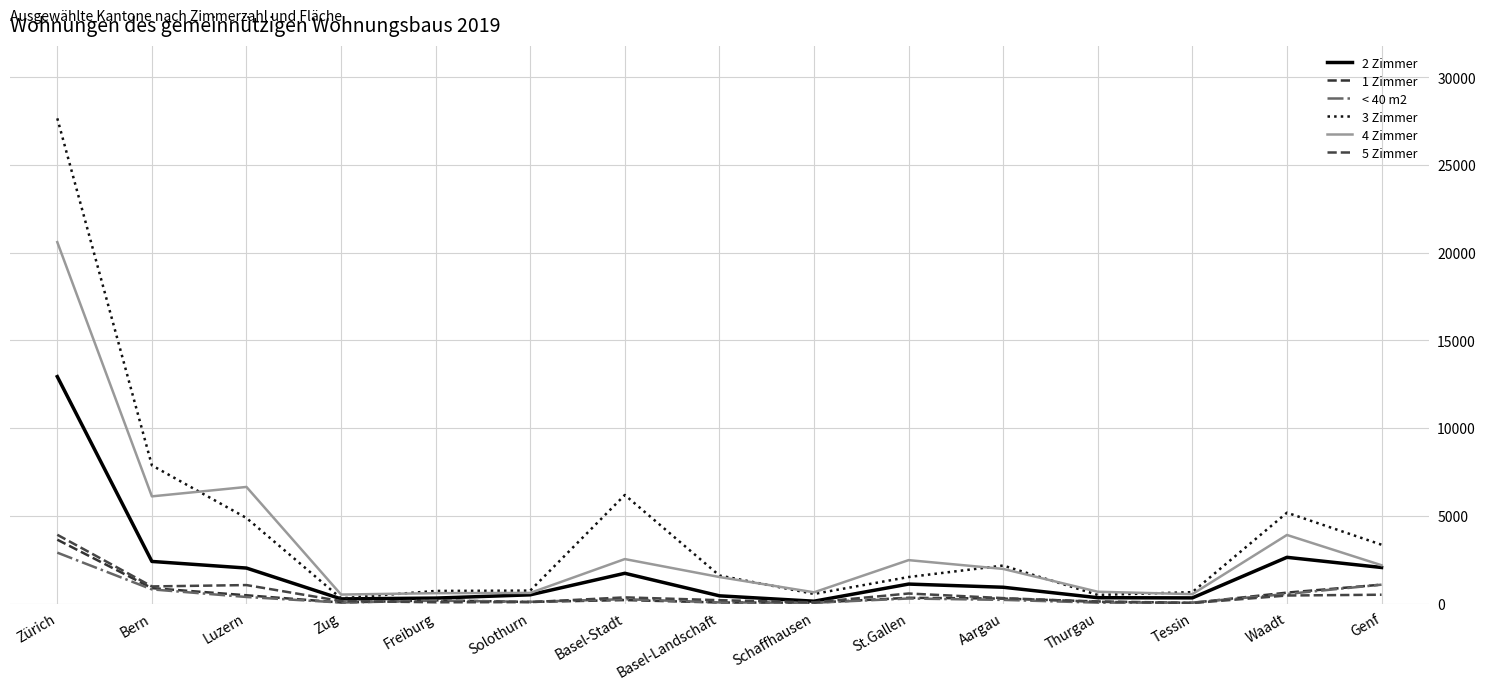

List the series in order of their peak value, lowest first.

< 40 m2, 1 Zimmer, 5 Zimmer, 2 Zimmer, 4 Zimmer, 3 Zimmer